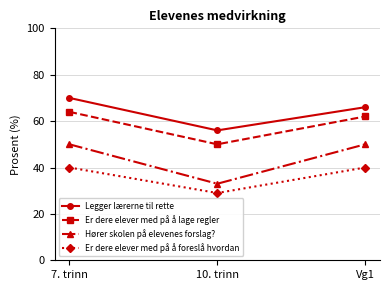

Which series has the largest total across all categories?

Legger lærerne til rette